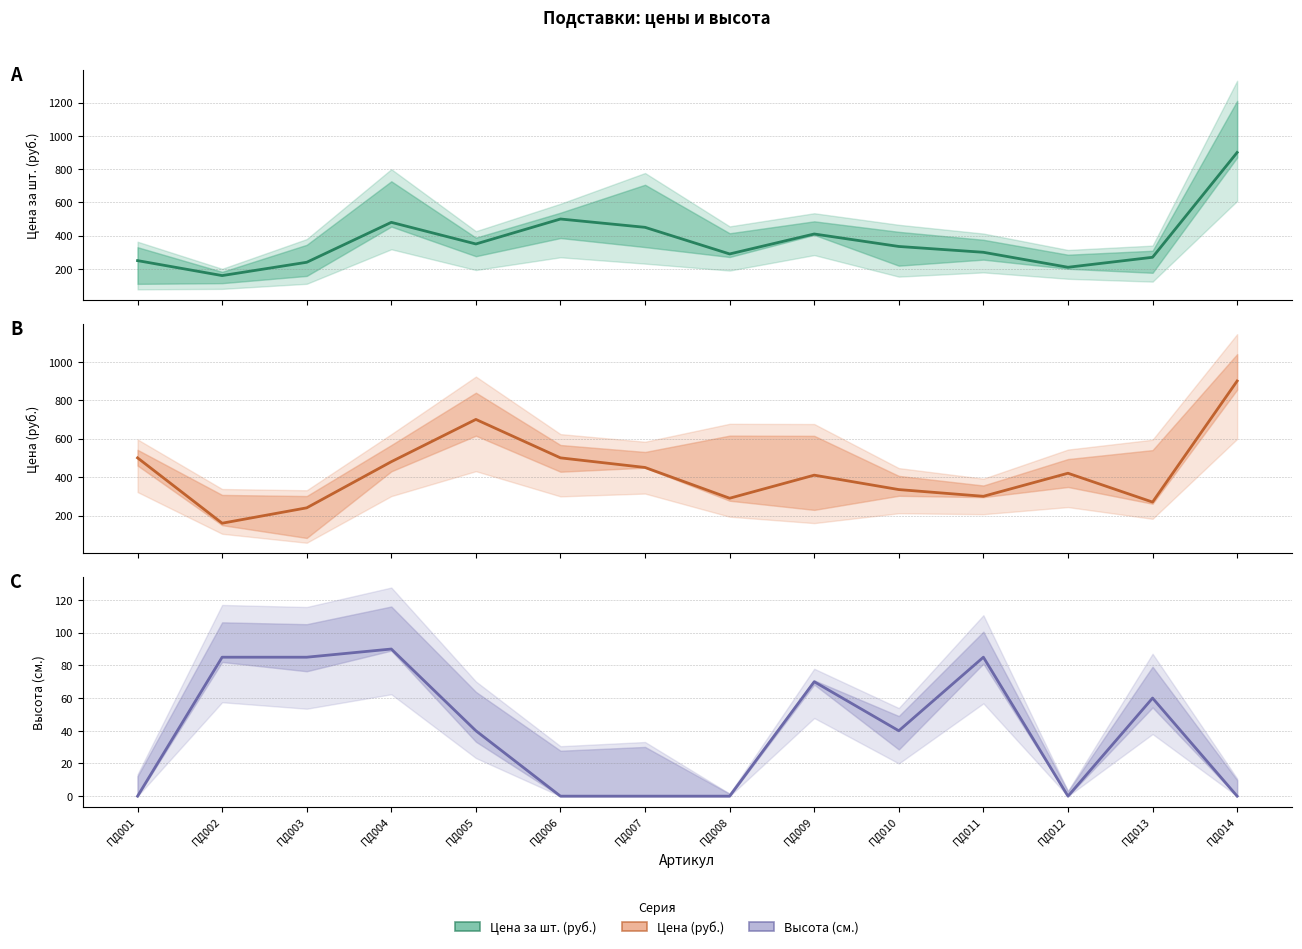

Count the number of data series in this chart.

3